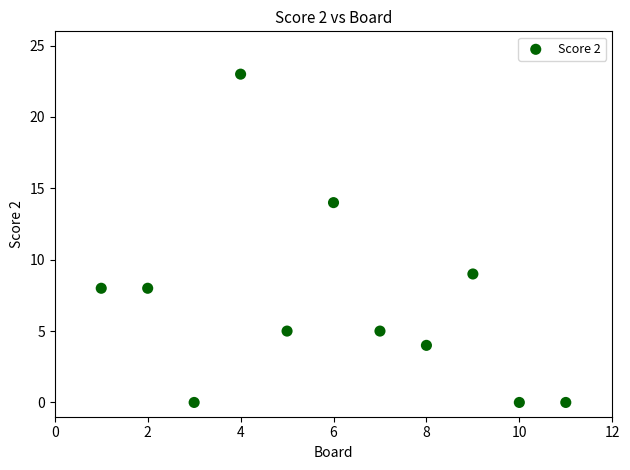

What is the average X value?

6